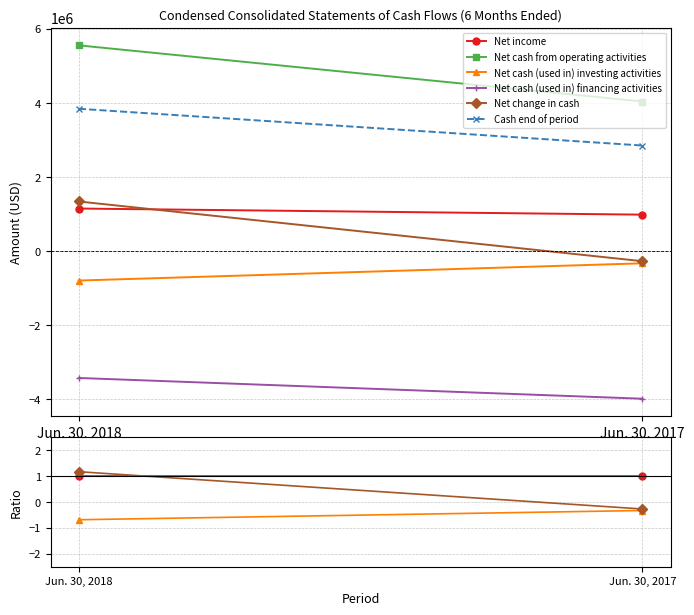

At how many categories does at least one series exceed 3?

2